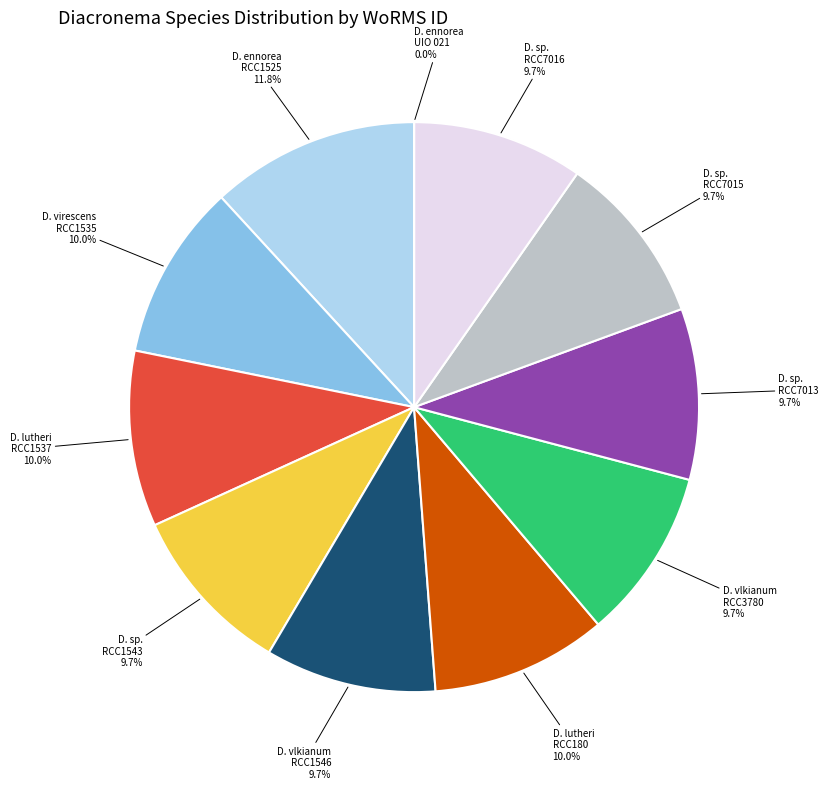

Is there a majority slice in this chart?

No